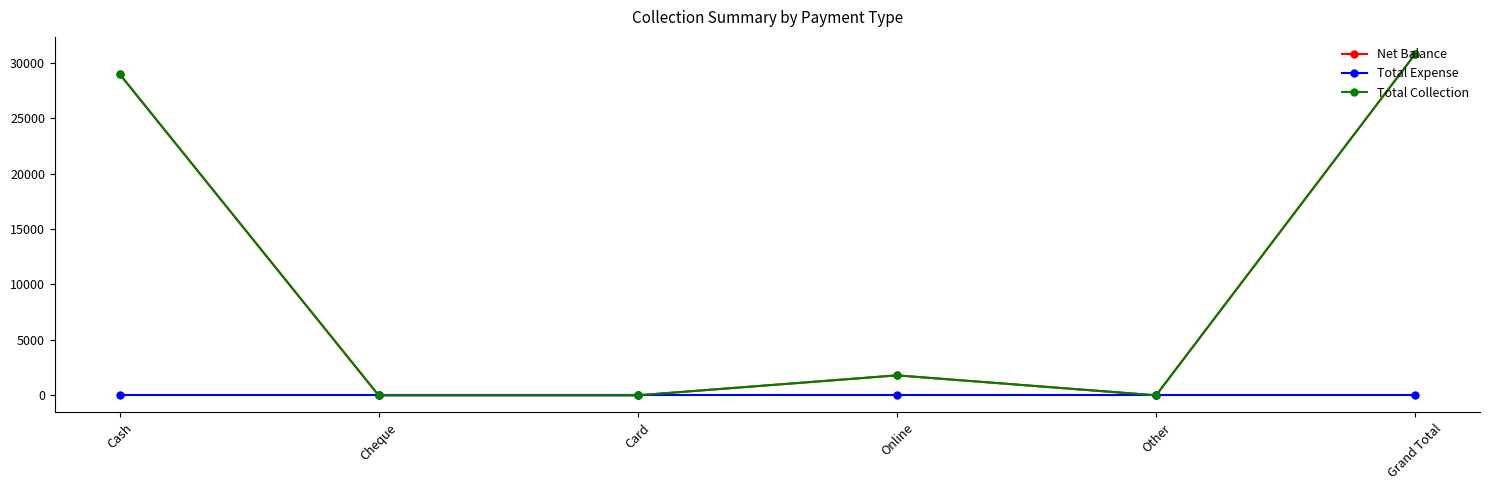

What is the label of the 3rd point from the left?

Card